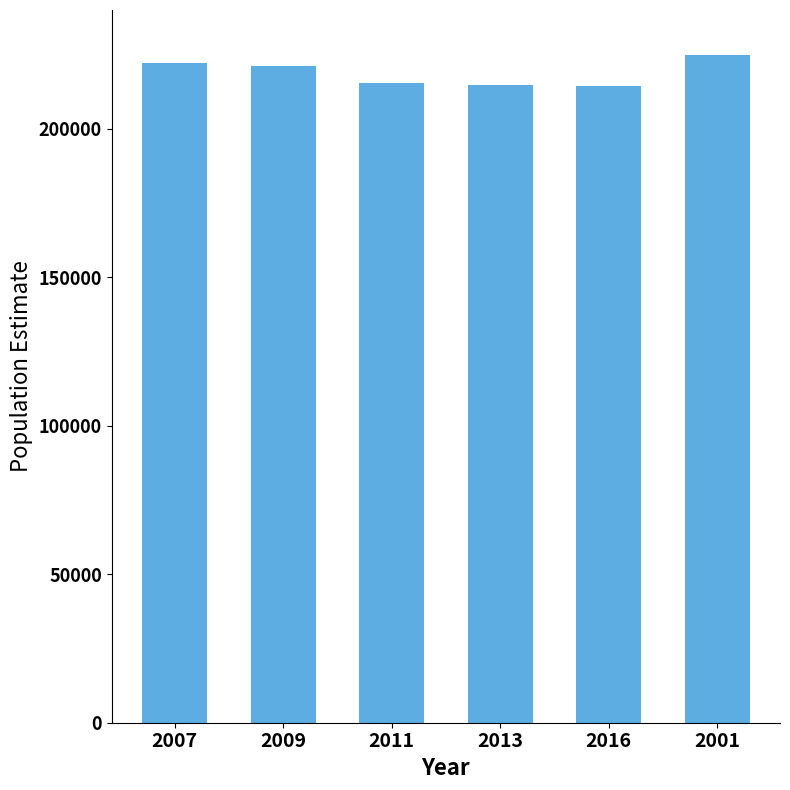

What is the change in value from 2009 to 2011?

-5779